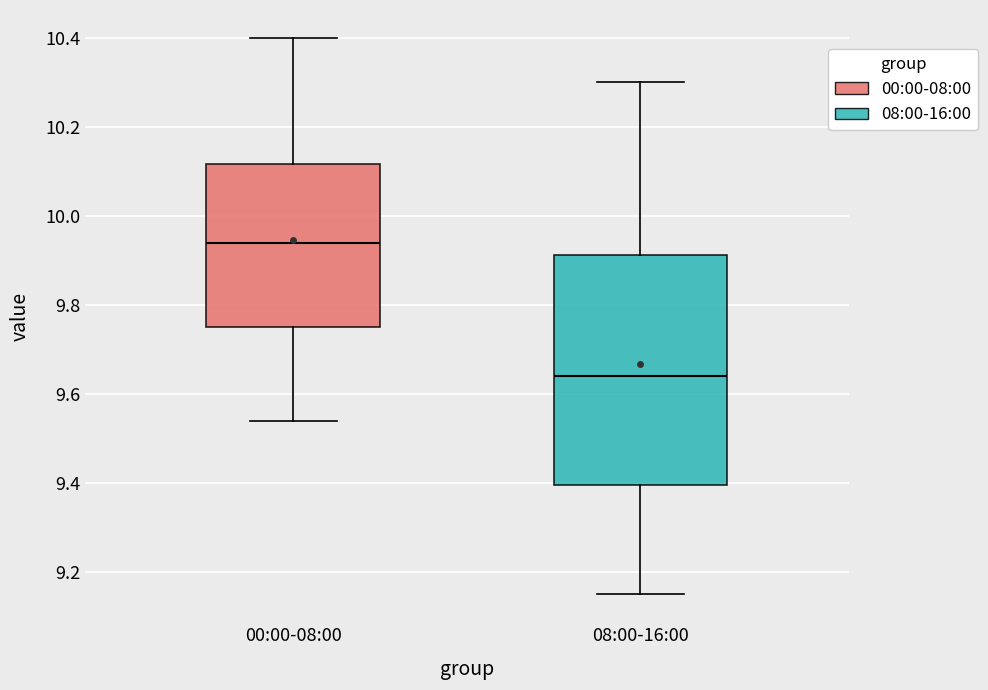

Reading left to right, read every box against the y-axis: the position of its median line, the range the box covers, and the ends of its whiskers. The values are not printed on the chart, so give them approximately, as read against the axis.

00:00-08:00: median 9.94, box 9.76 to 10.12, whiskers 9.54 to 10.40
08:00-16:00: median 9.64, box 9.40 to 9.92, whiskers 9.16 to 10.30